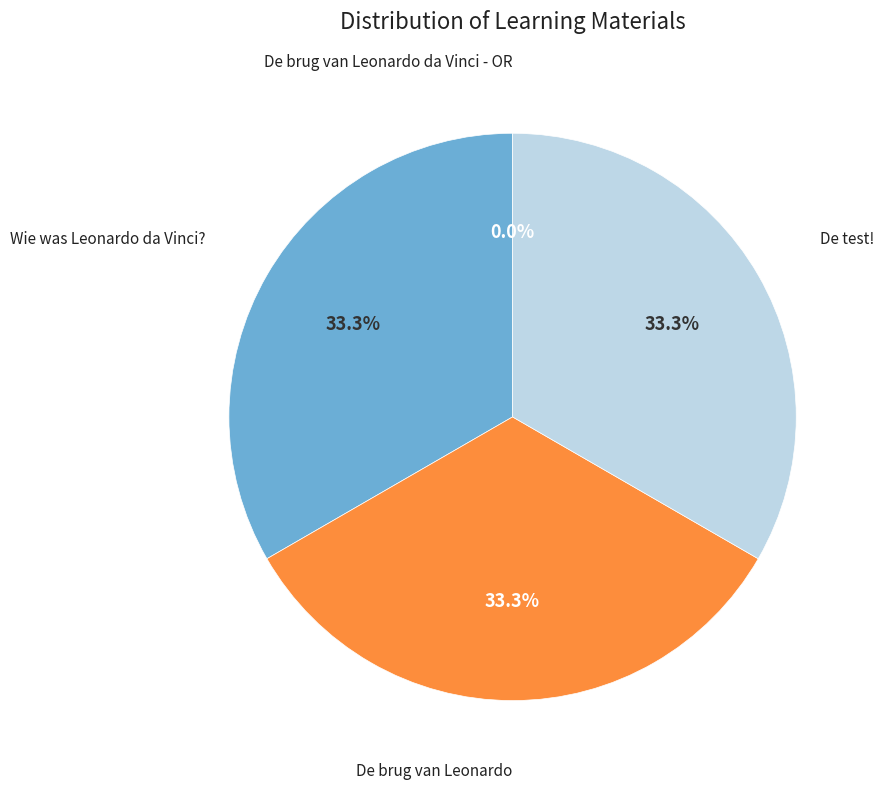

Does any single category account for the majority?

No